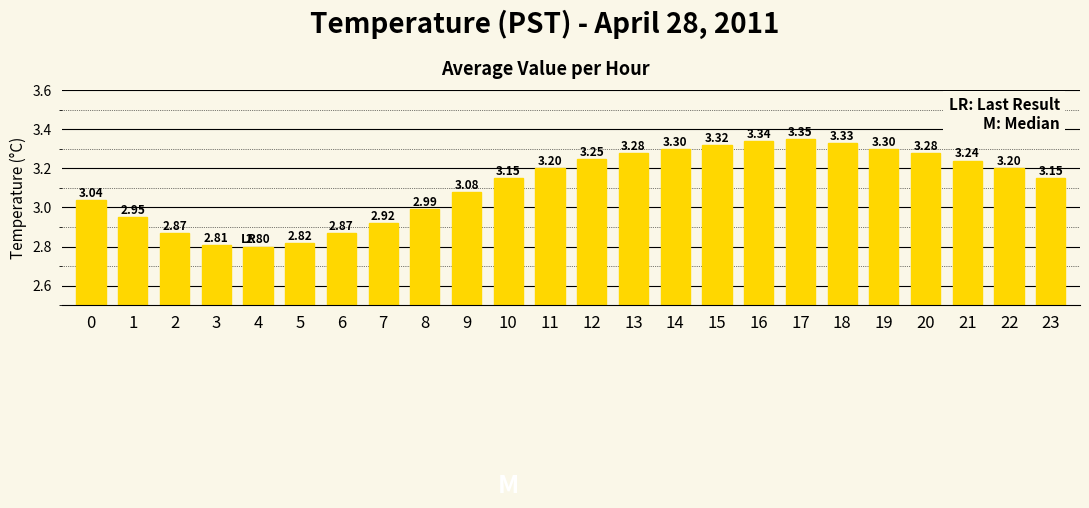

What is the sum of all values?

74.8